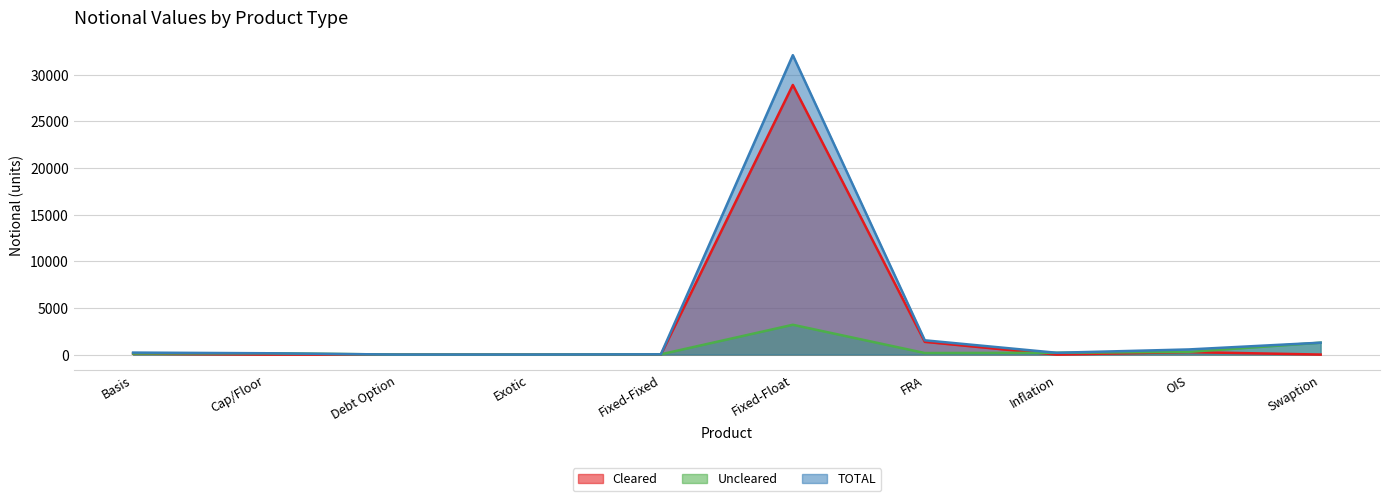

True or false: Uncleared has more than 1 points higher than both neighbors.

True